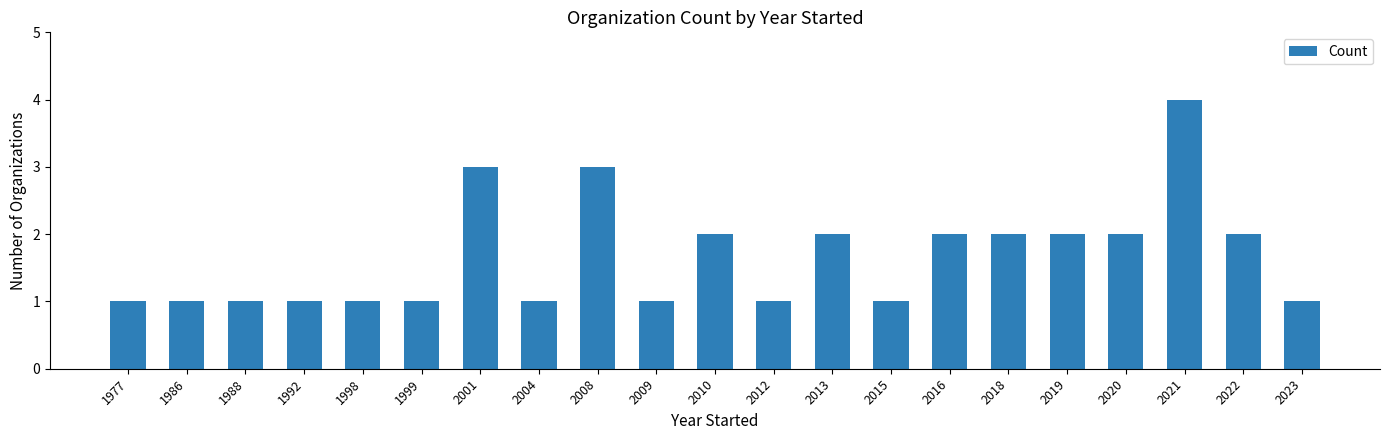

Are the bars grouped side by side (vs. stacked)?

No